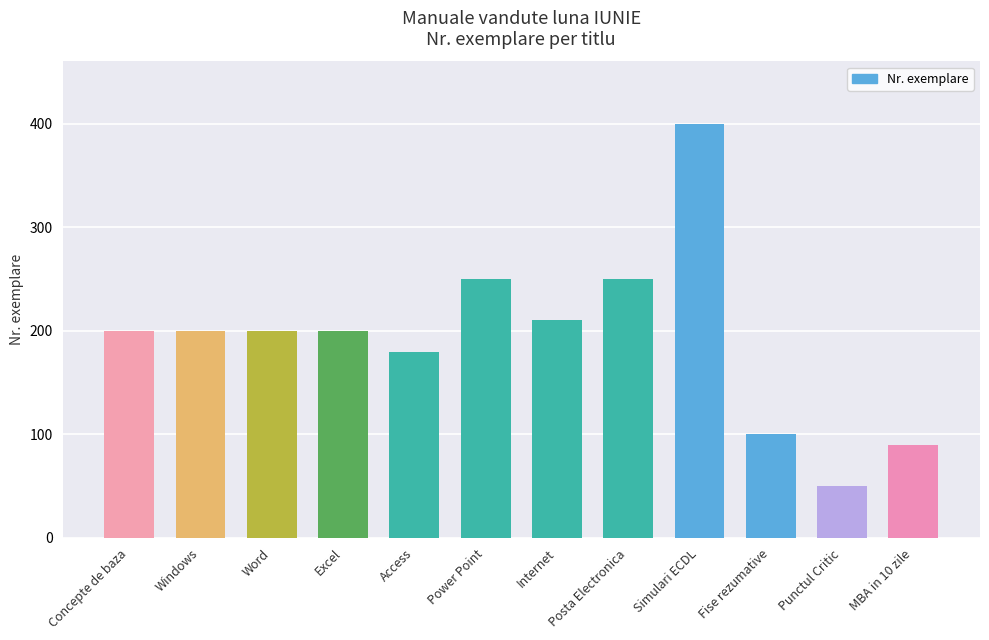

Reading left to right, what are all the values shown in this chart?

200	200	200	200	180	250	210	250	400	100	50	90